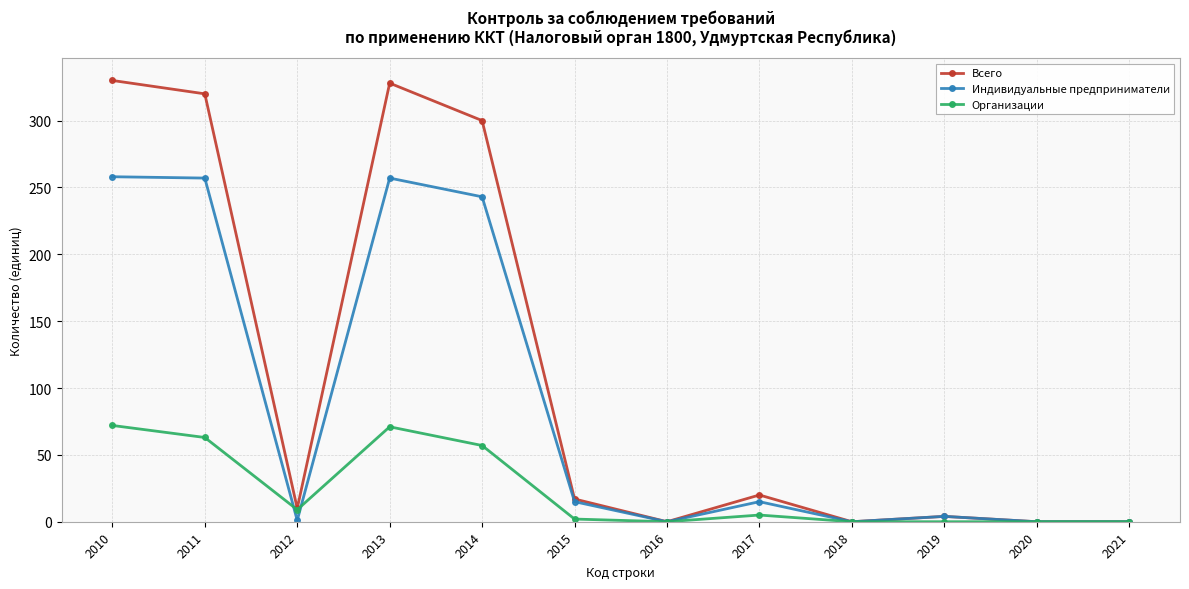

Where does the Организации series first go above 5?

2010